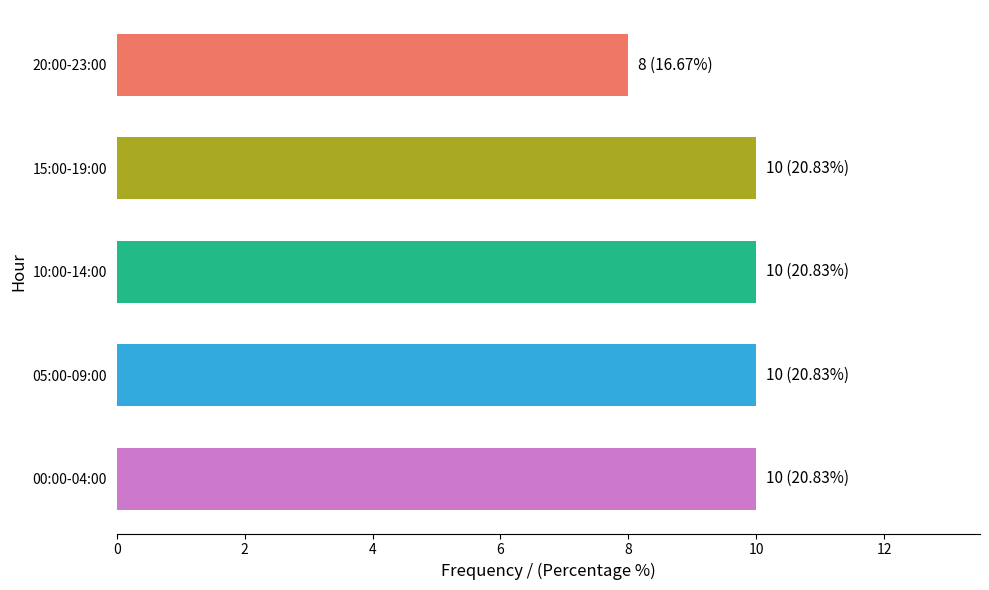

What is the ratio of the value at 00:00-04:00 to the value at 10:00-14:00?

1.0